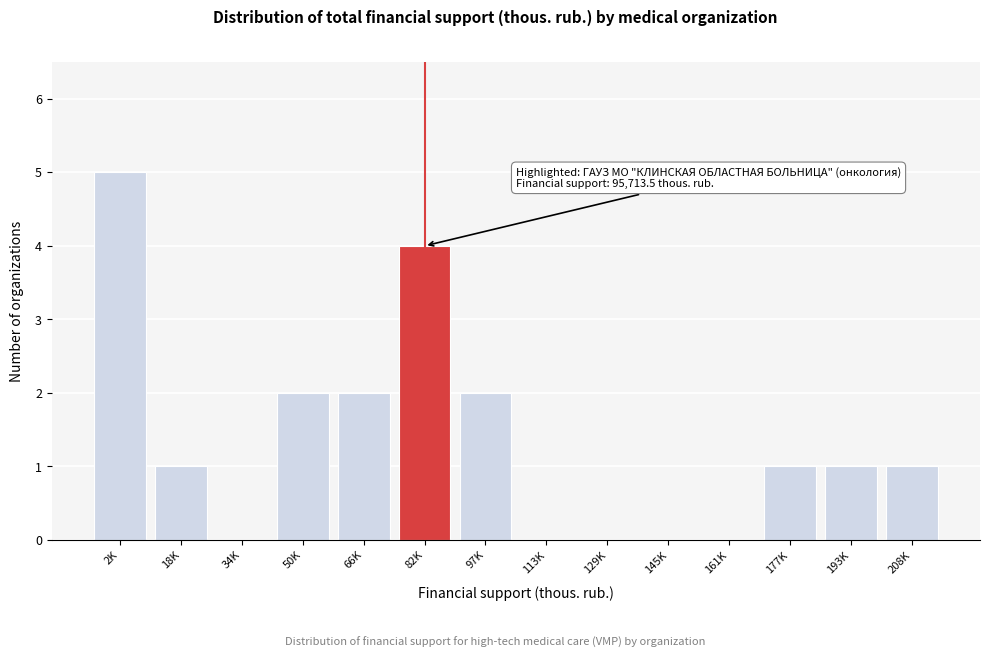

Reading left to right, transcribe all the data shown in this chart.

2K=5	18K=1	34K=0	50K=2	66K=2	82K=4	97K=2	113K=0	129K=0	145K=0	161K=0	177K=1	193K=1	208K=1